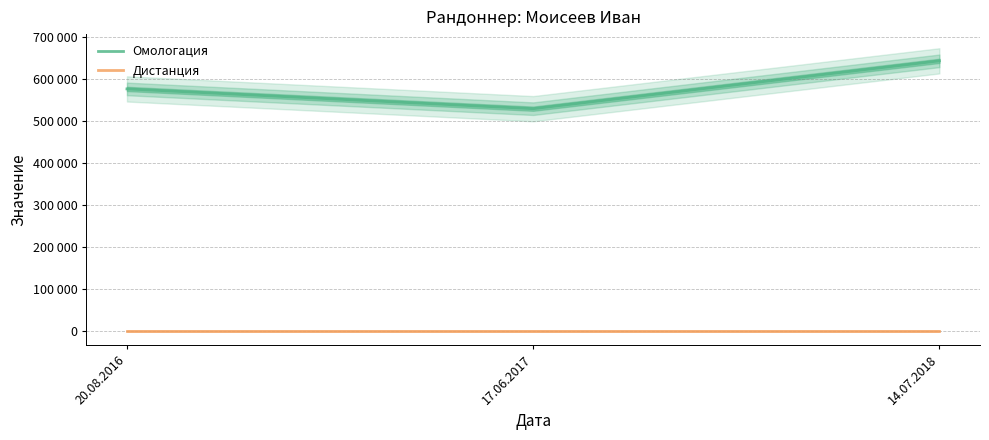

Reading left to right, transcribe all the data shown in this chart.

Омологация: 20.08.2016=575641	17.06.2017=528603	14.07.2018=642475
Дистанция: 20.08.2016=200	17.06.2017=200	14.07.2018=200